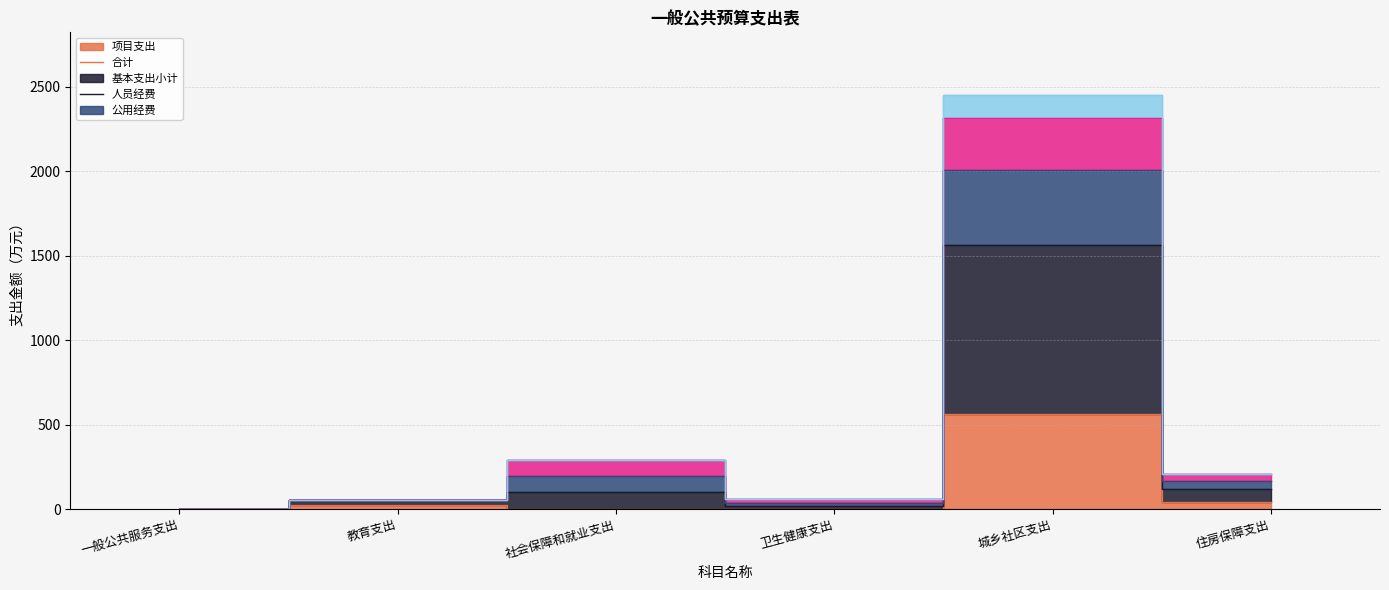

True or false: 公用经费 and 项目支出 intersect in this chart.

False